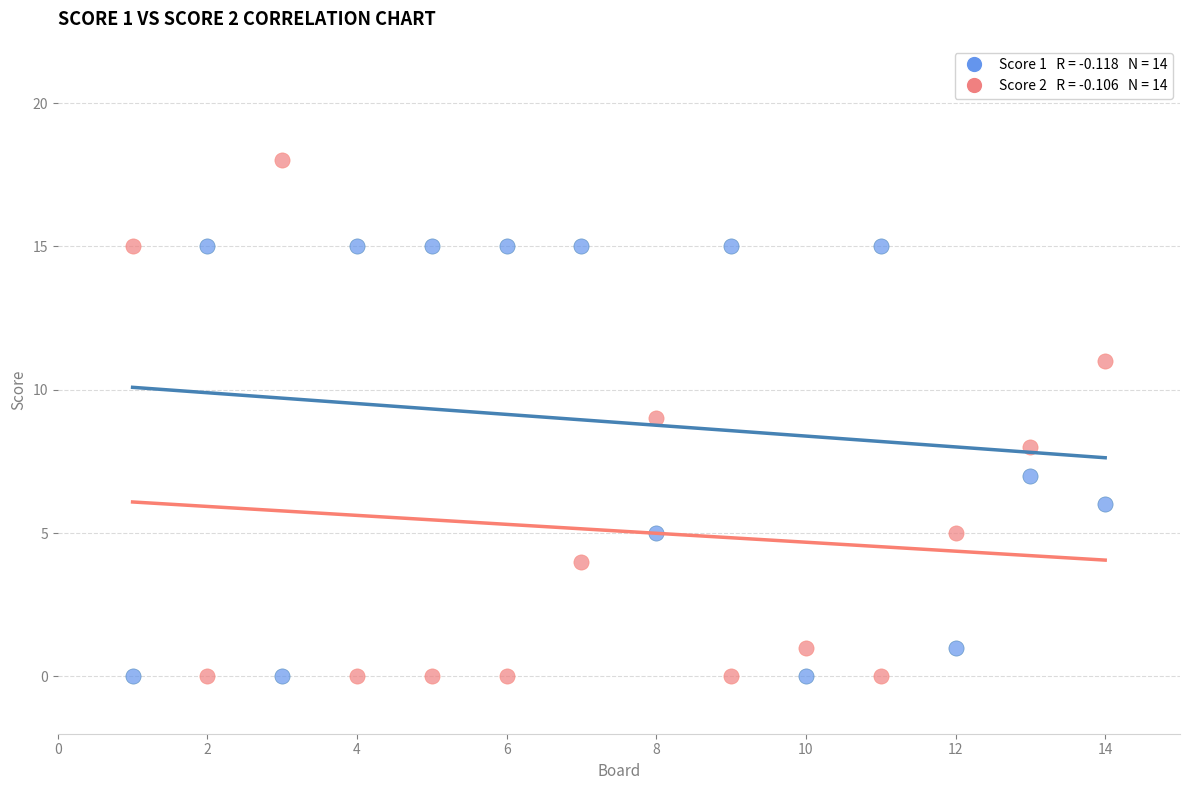

Across all data points, what is the range of Y values (max minus min)?

18